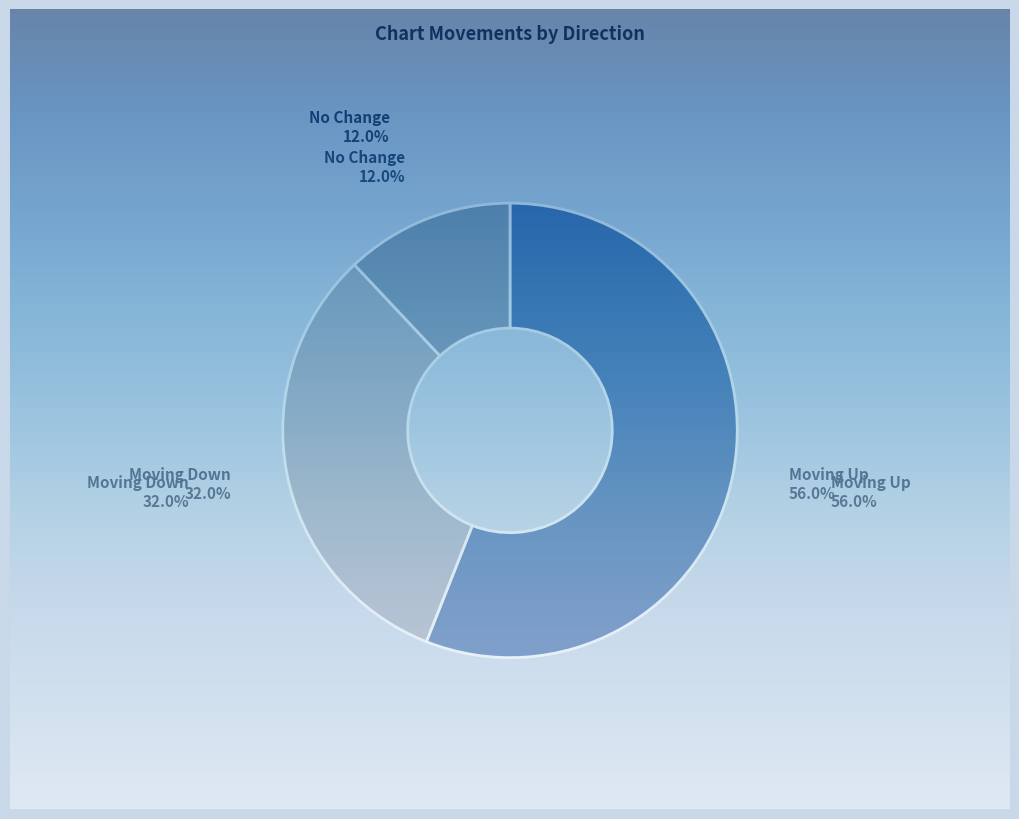

To the nearest percent, what is the difference between the largest and smallest slice percentages?

44%